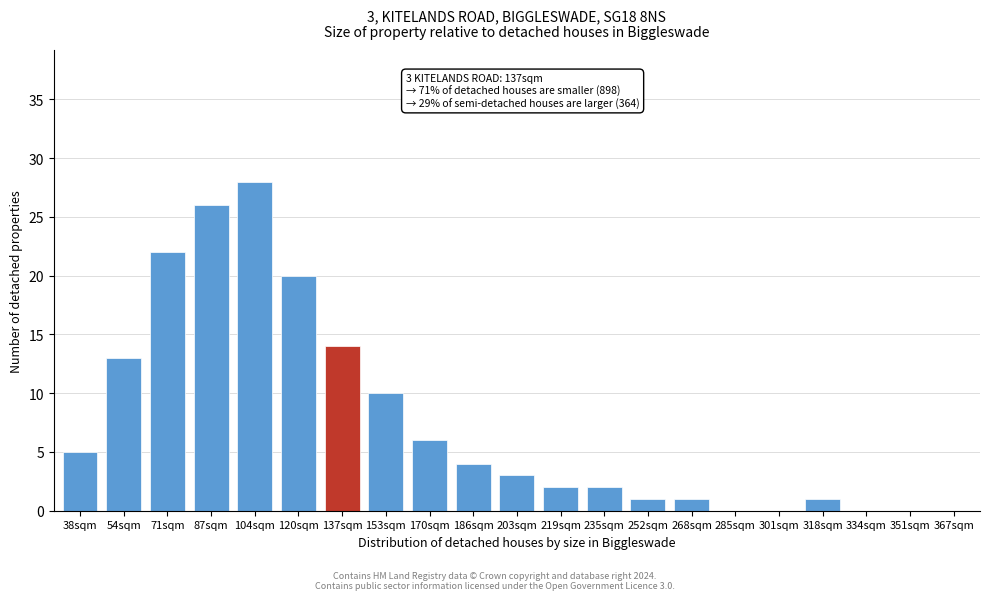

Reading right to left, extract all data points from this chart.

367sqm=0	351sqm=0	334sqm=0	318sqm=1	301sqm=0	285sqm=0	268sqm=1	252sqm=1	235sqm=2	219sqm=2	203sqm=3	186sqm=4	170sqm=6	153sqm=10	137sqm=14	120sqm=20	104sqm=28	87sqm=26	71sqm=22	54sqm=13	38sqm=5